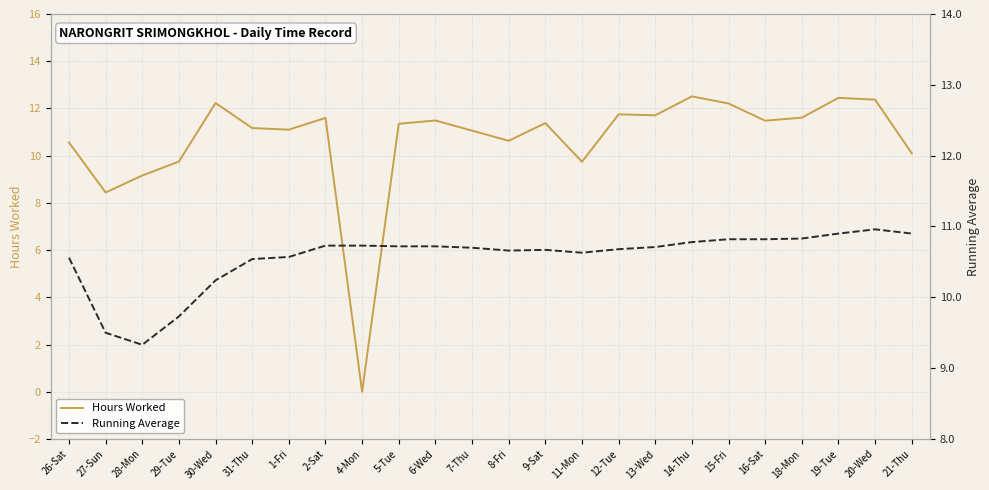

List the series in order of their peak value, lowest first.

Running Average, Hours Worked